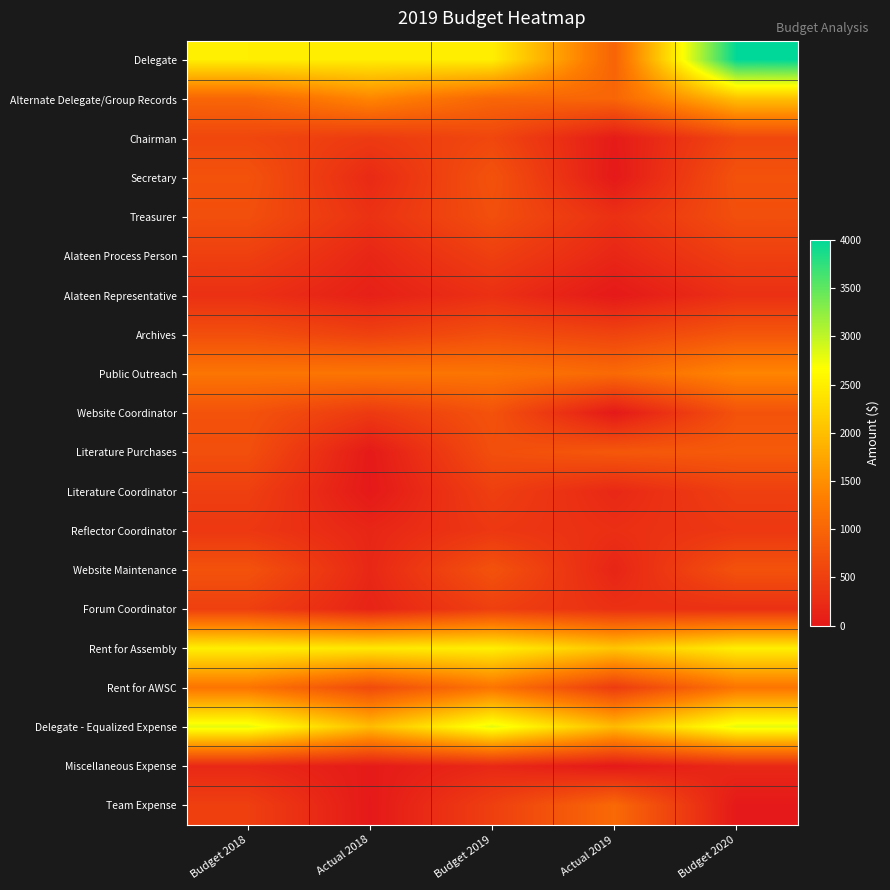

Which series has the largest total across all categories?

Delegate